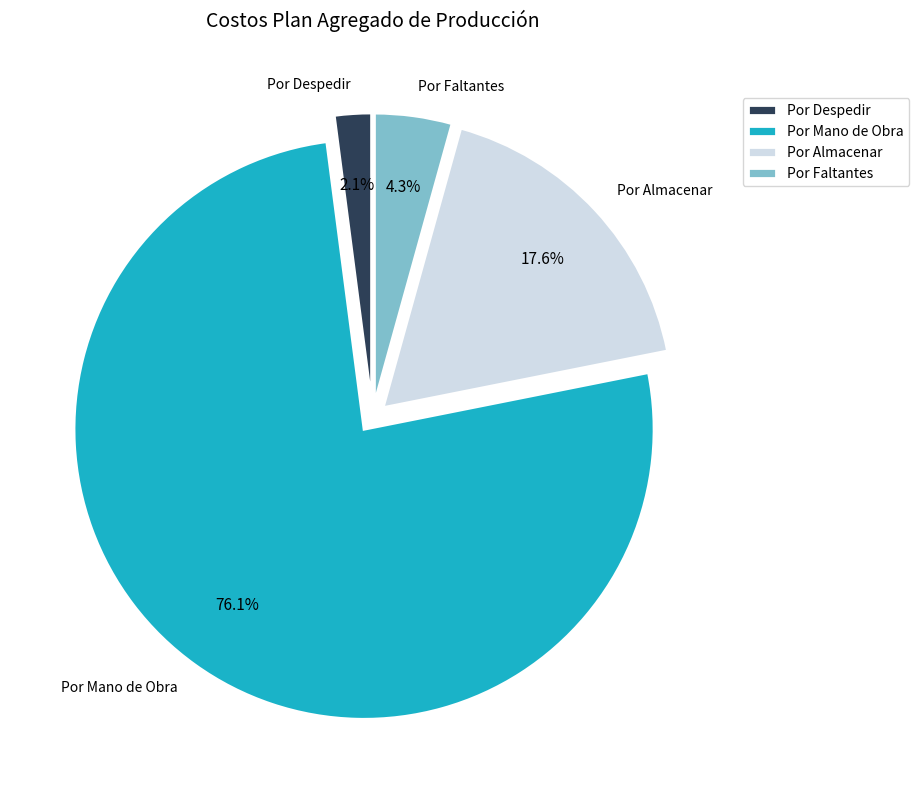

Which slice is the smallest?

Por Despedir